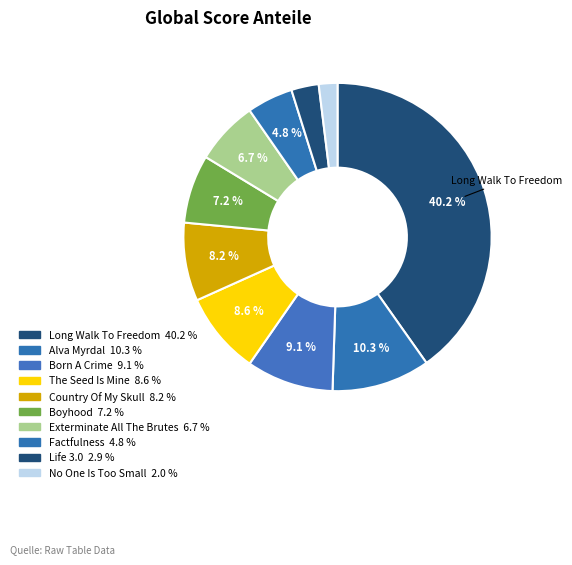

Count the number of slices in the pie.

10